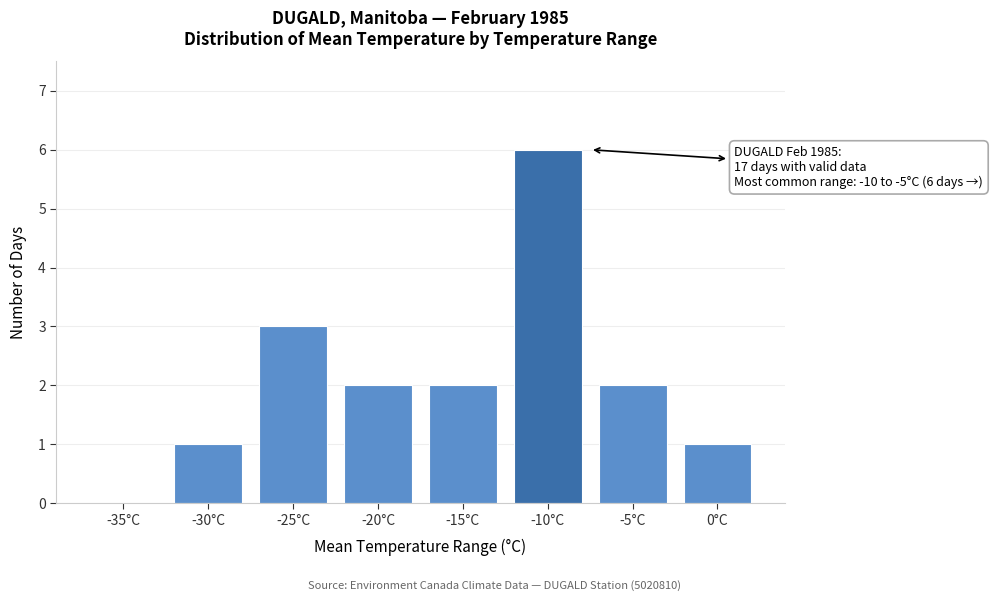

Reading left to right, what are all the values shown in this chart?

-35°C=0	-30°C=1	-25°C=3	-20°C=2	-15°C=2	-10°C=6	-5°C=2	0°C=1